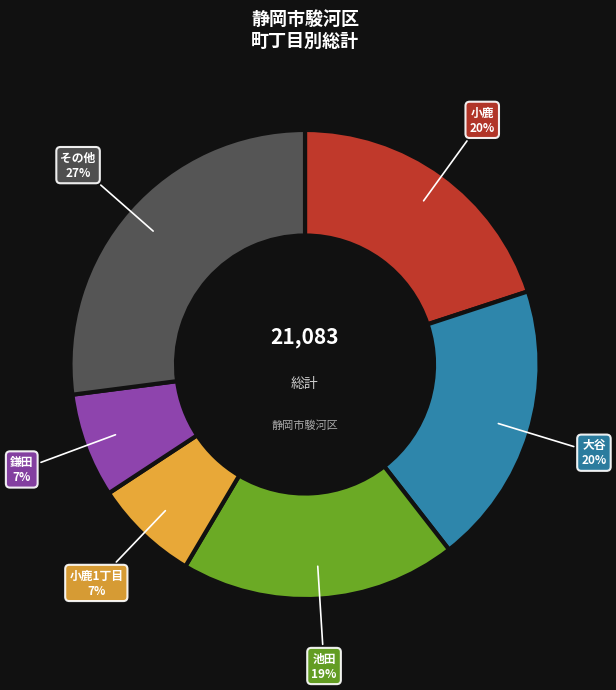

Count the number of slices in the pie.

6